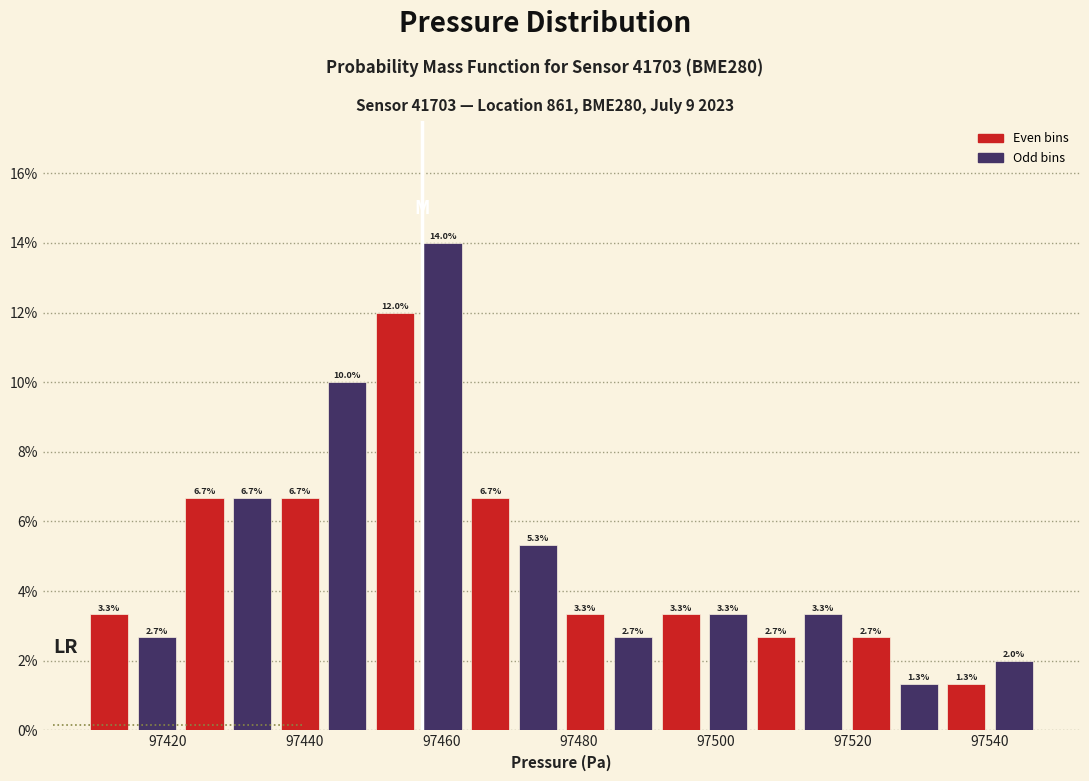

Read against the x-axis, roughly where is the centre of the tallest bar?

97460